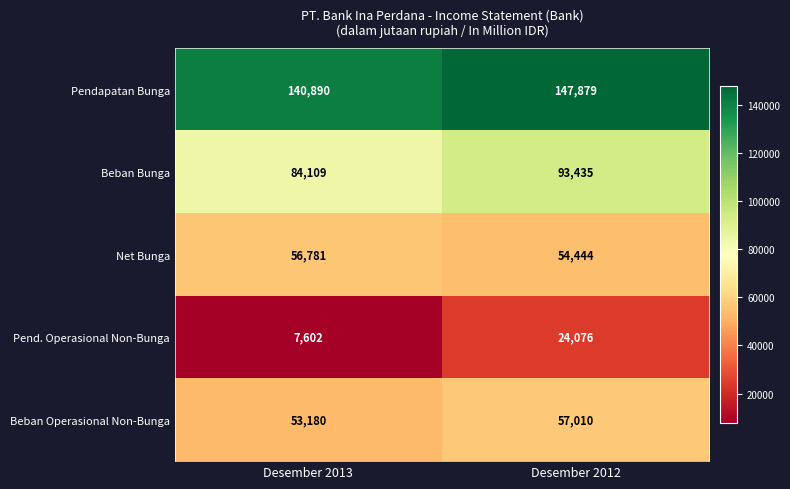

What is the difference between the highest and lowest values at Desember 2013?

133288